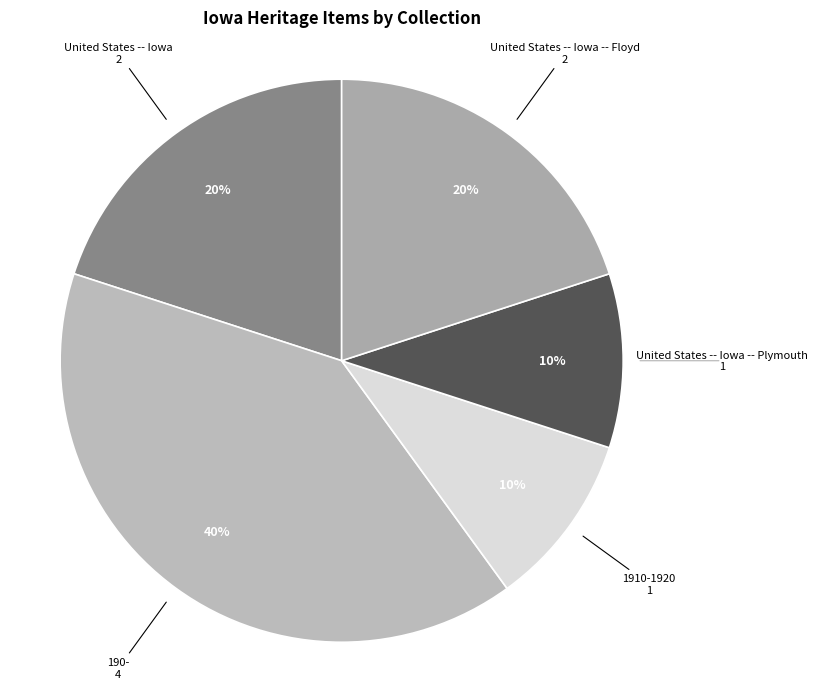

True or false: 1910-1920 accounts for 10% of the total.

True